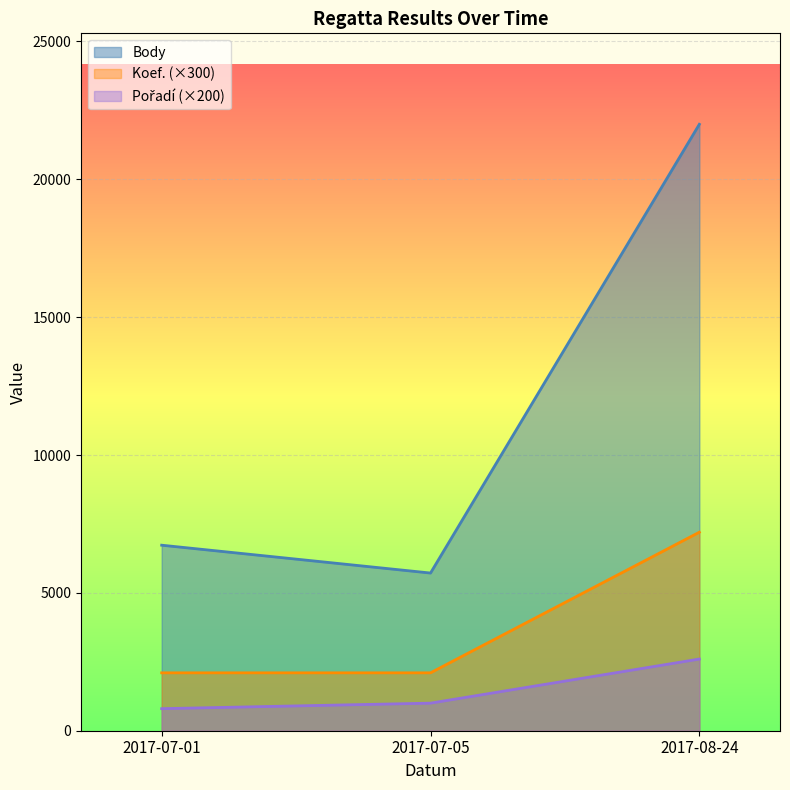

Which series changed the most between 2017-07-05 and 2017-08-24?

Body